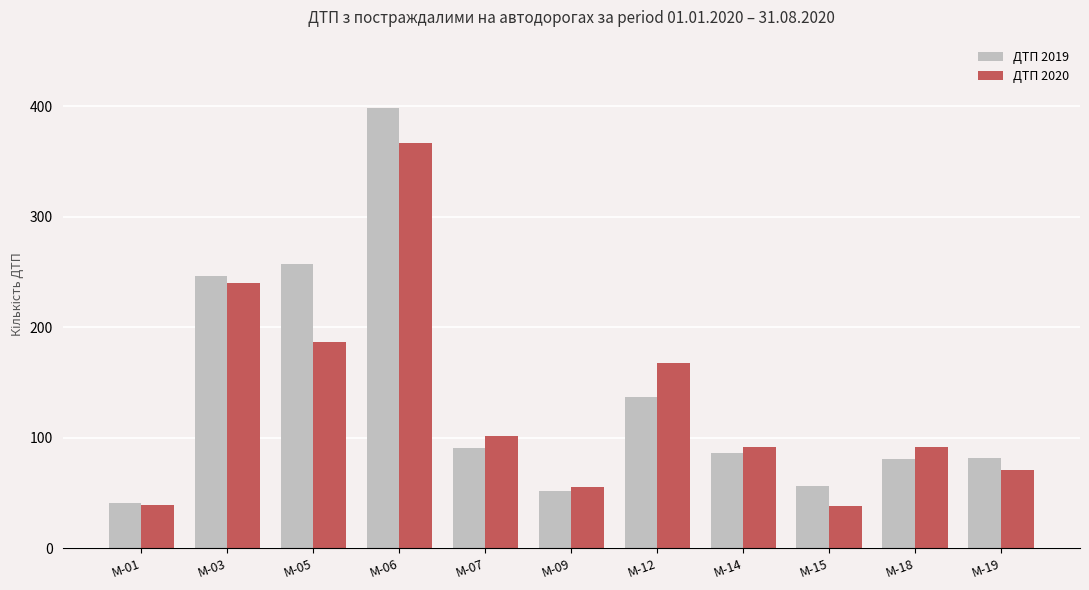

Does the chart contain stacked bars?

No